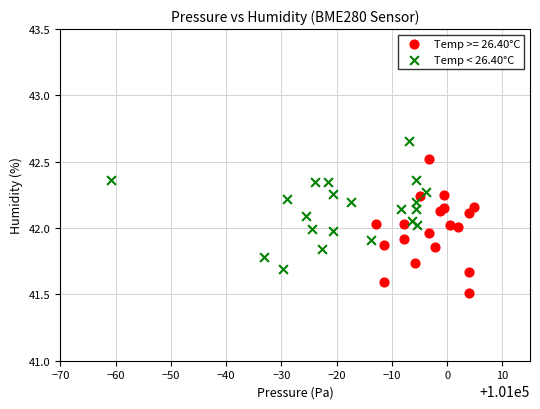

Which series contains the highest Y value?

Temp < 26.40°C